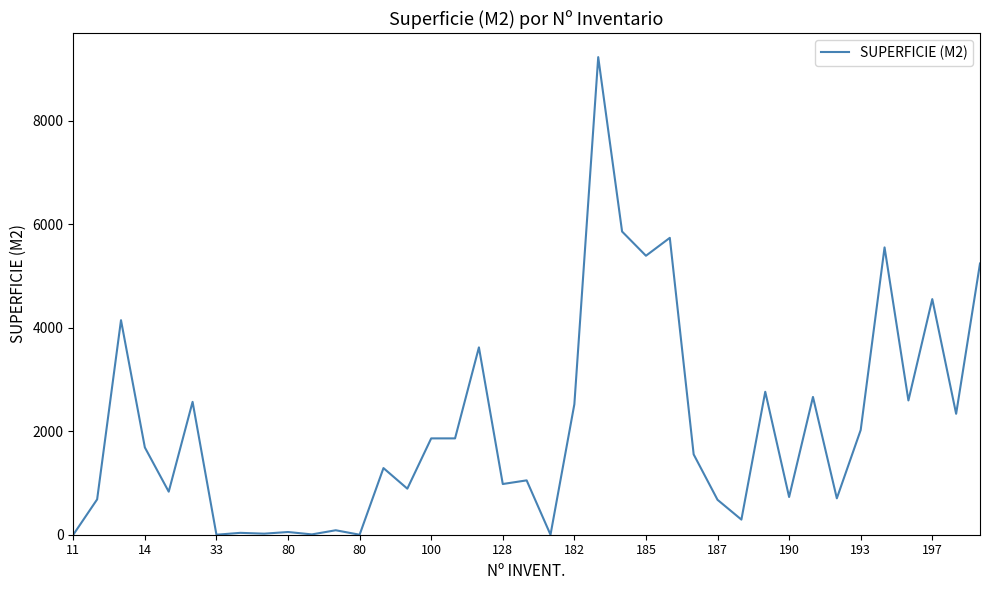

What is the difference between the maximum and minimum values?

9231.0